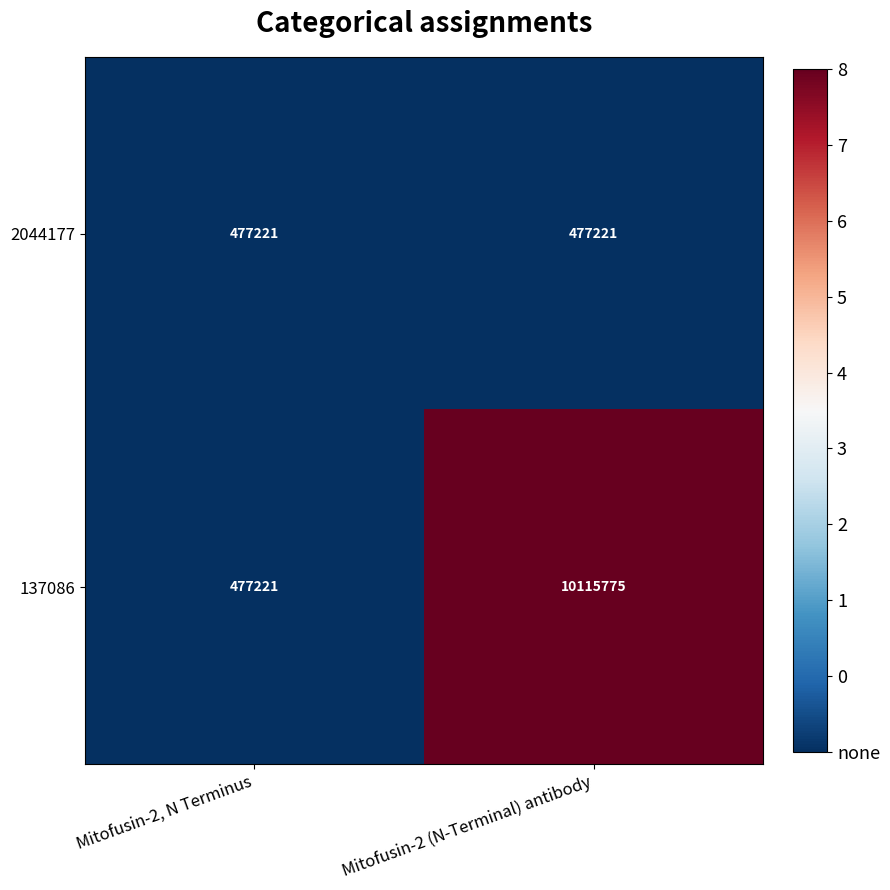

What is the difference between the highest and lowest values at Mitofusin-2 (N-Terminal) antibody?

9638554